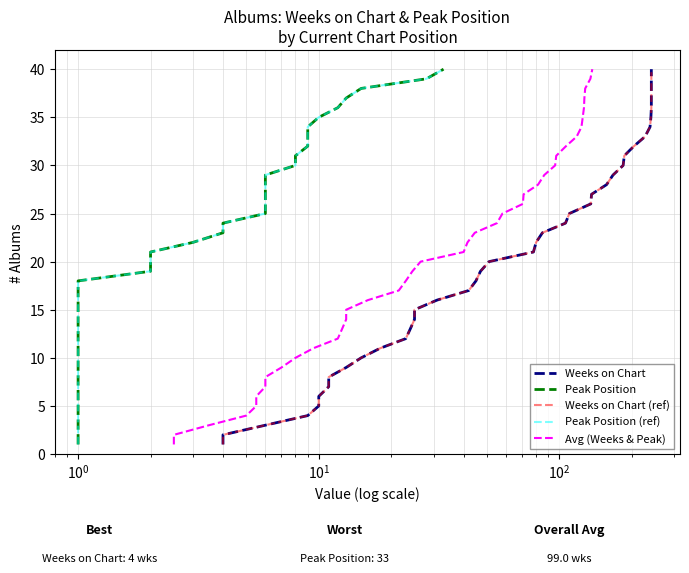

How many lines are shown in the chart?

5